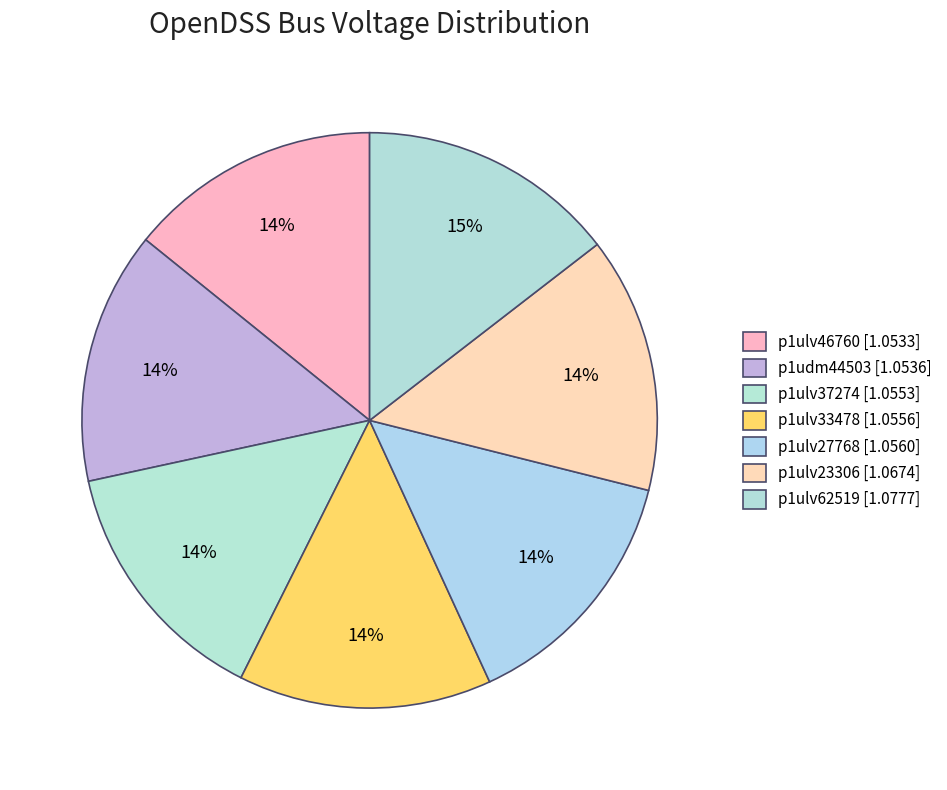

How many segments does this pie chart have?

7